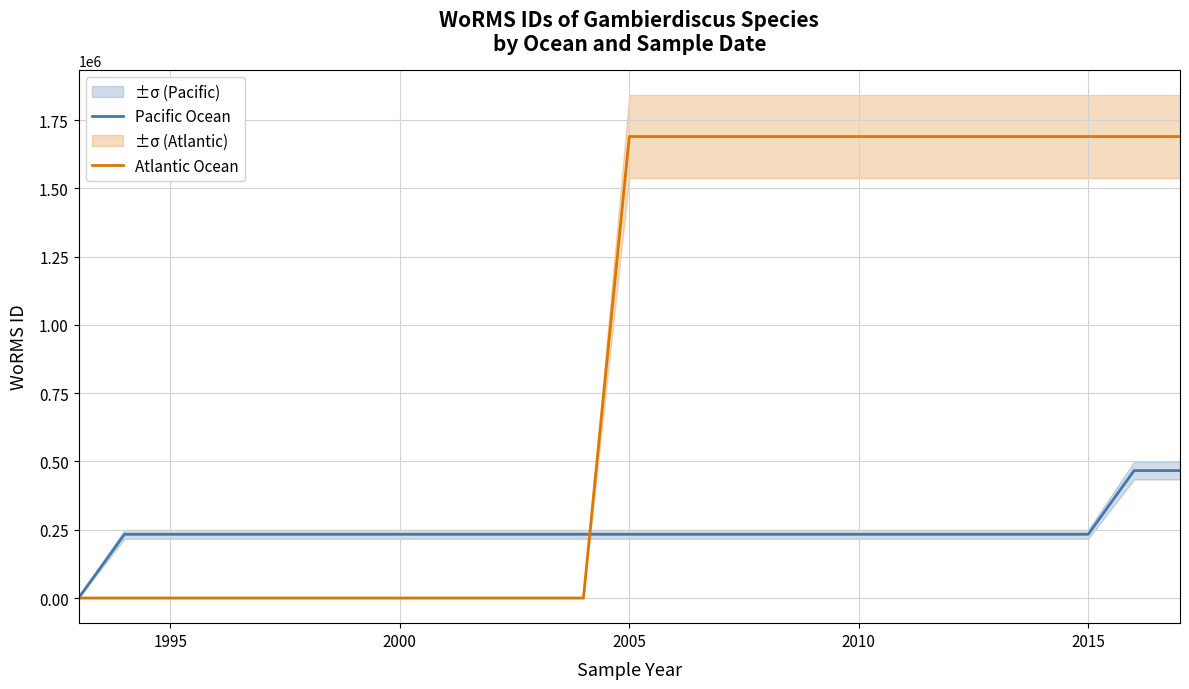

At how many categories does at least one series exceed 263803?

13